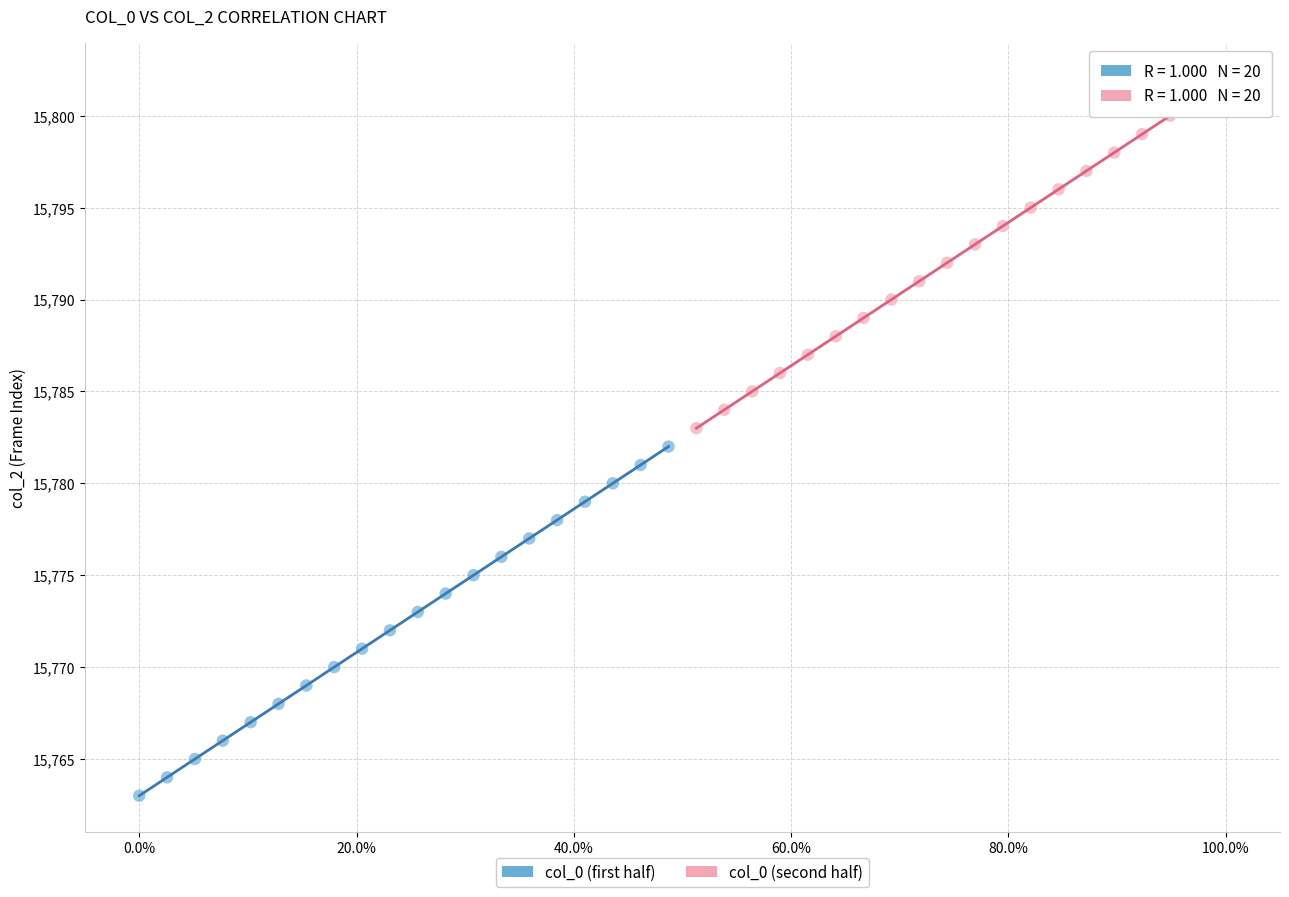

Which series reaches the minimum Y coordinate?

col_0 (first half)